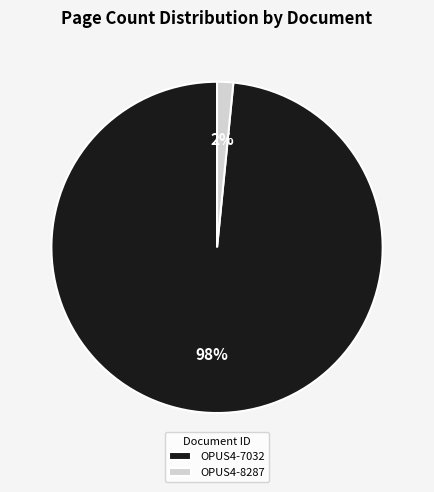

Which slice is the smallest?

OPUS4-8287